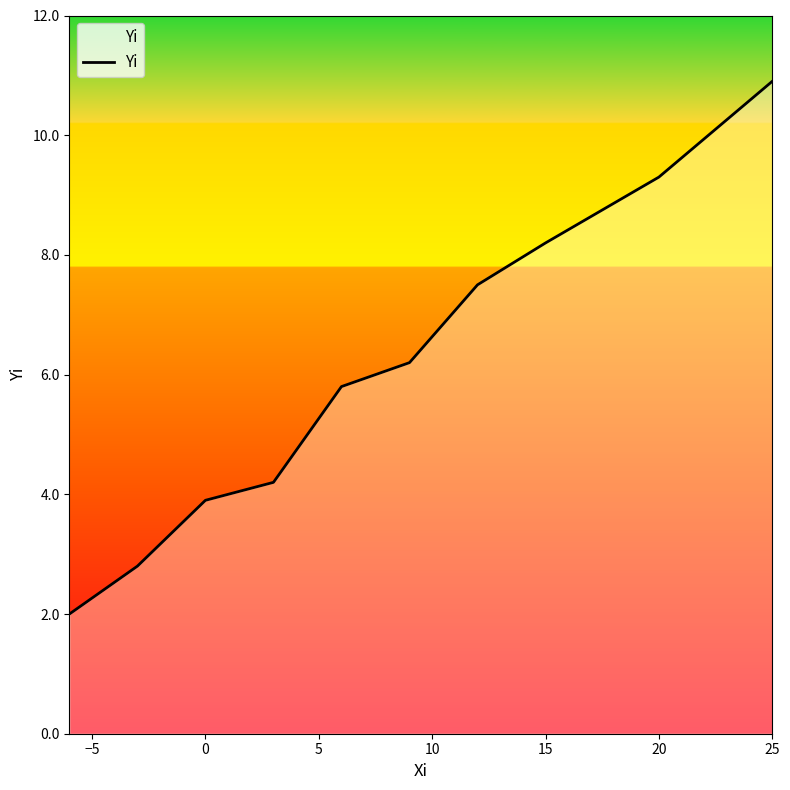

What is the maximum value shown in the chart?

10.9